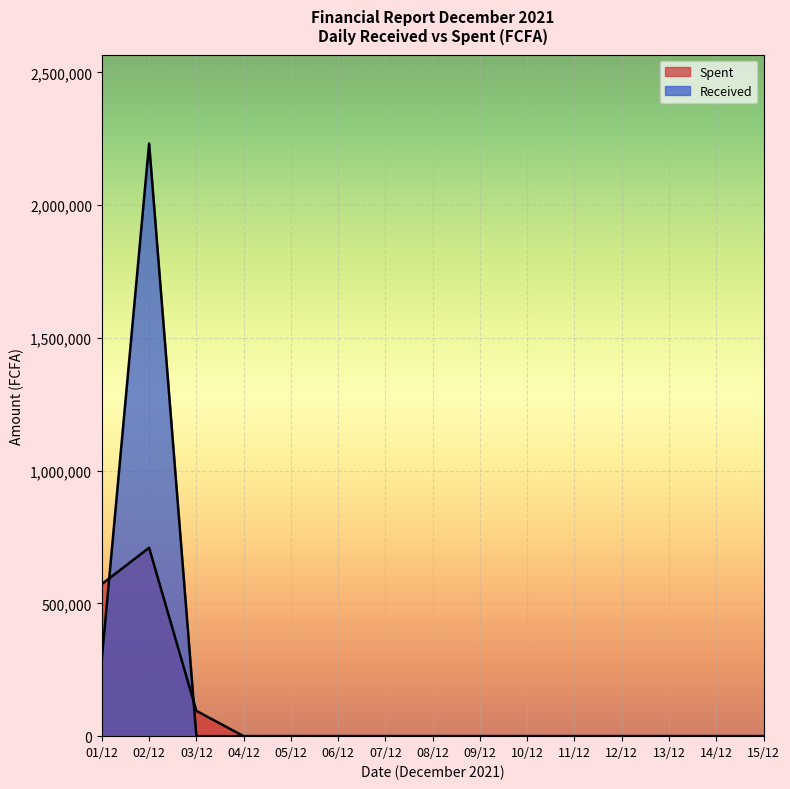

What is the label of the 5th point from the left?

05/12